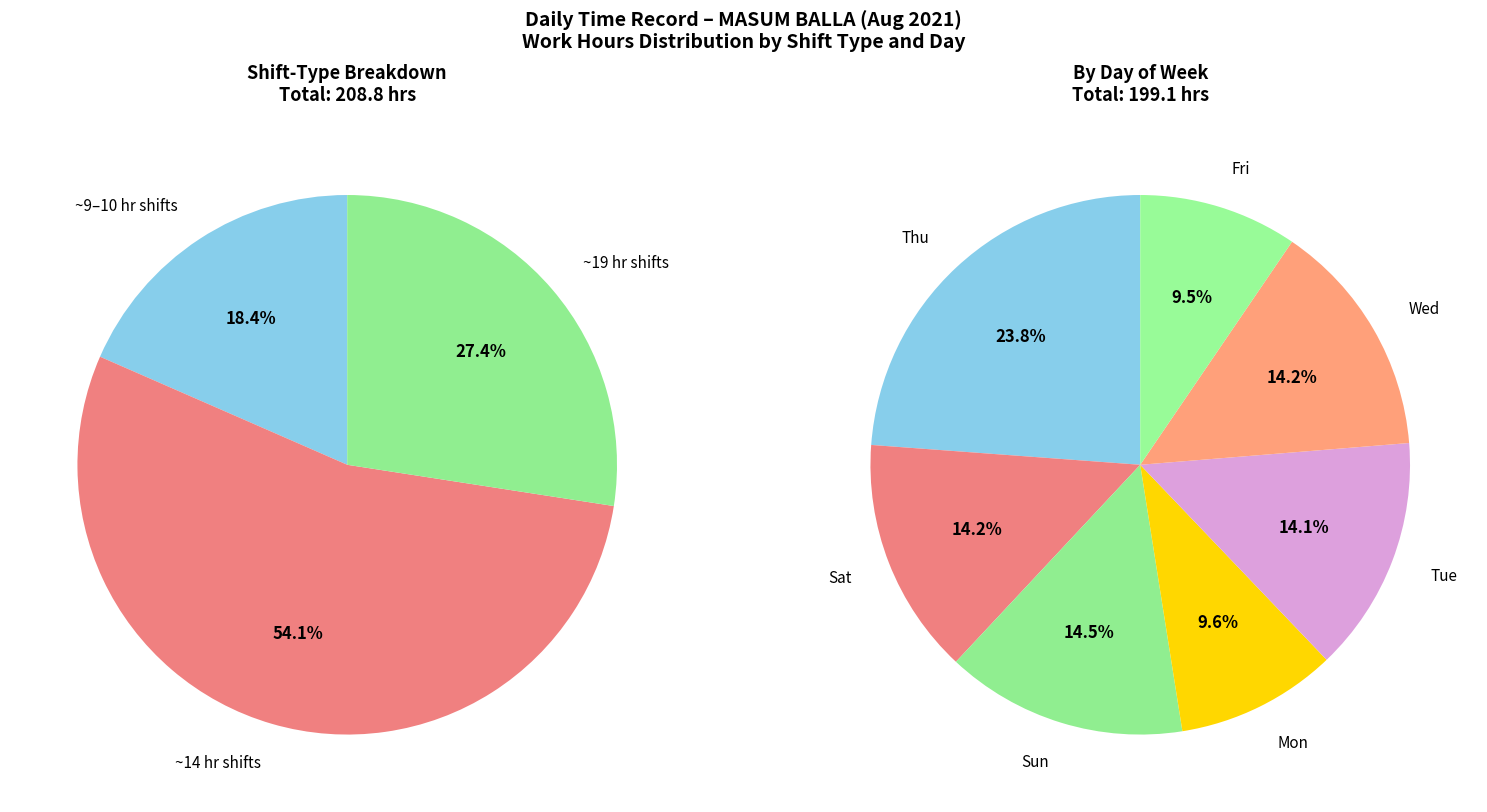

Is 4-Wed the majority of the pie?

No